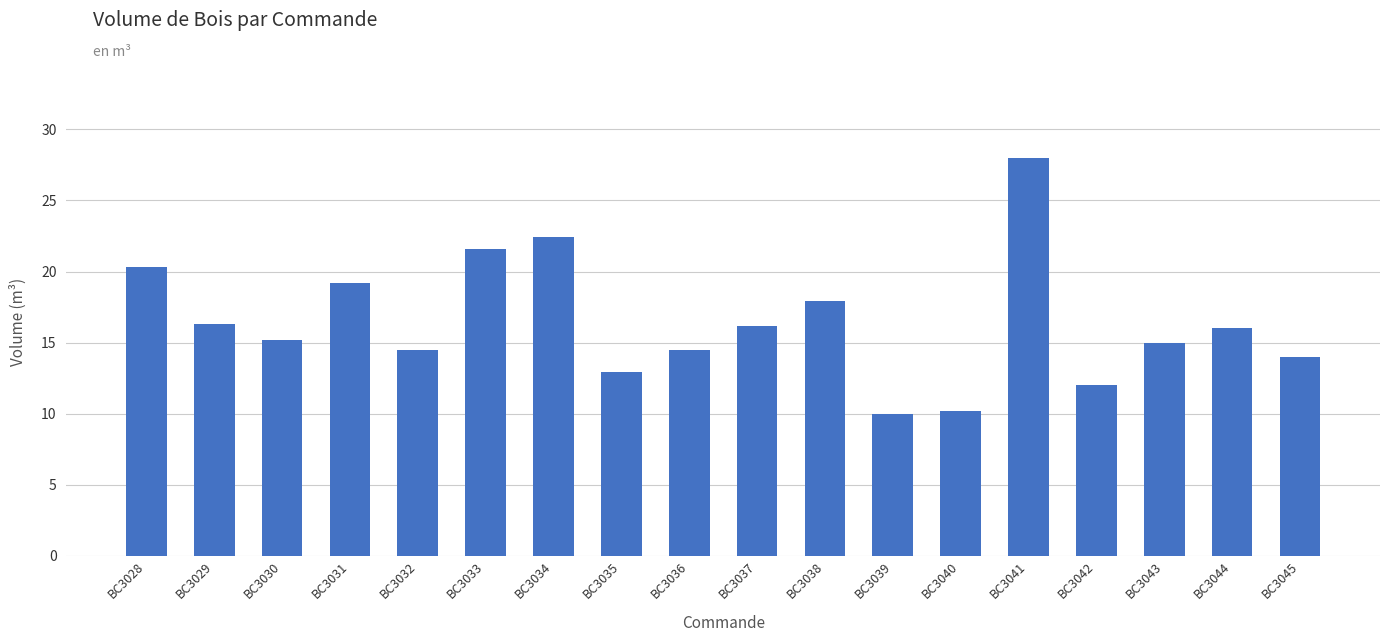

What is the sum of the values at BC3029 and BC3045?

30.3